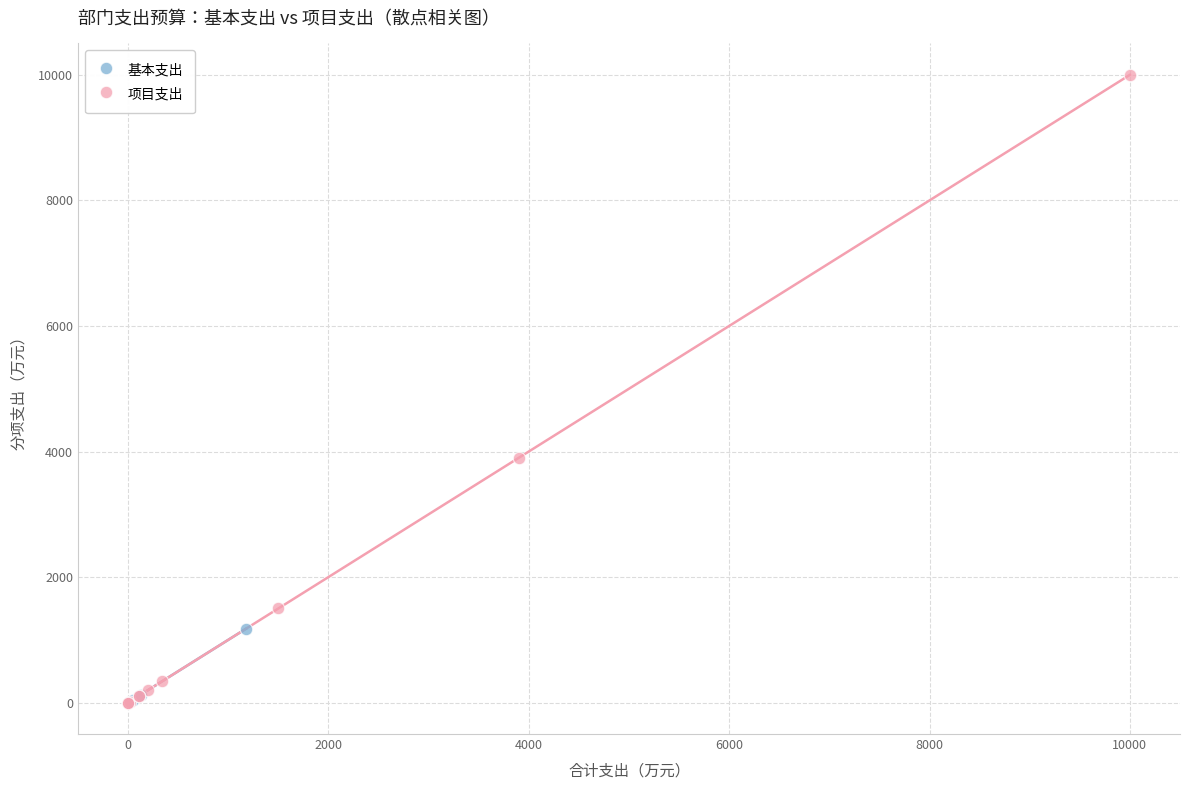

Which series reaches the maximum Y coordinate?

项目支出